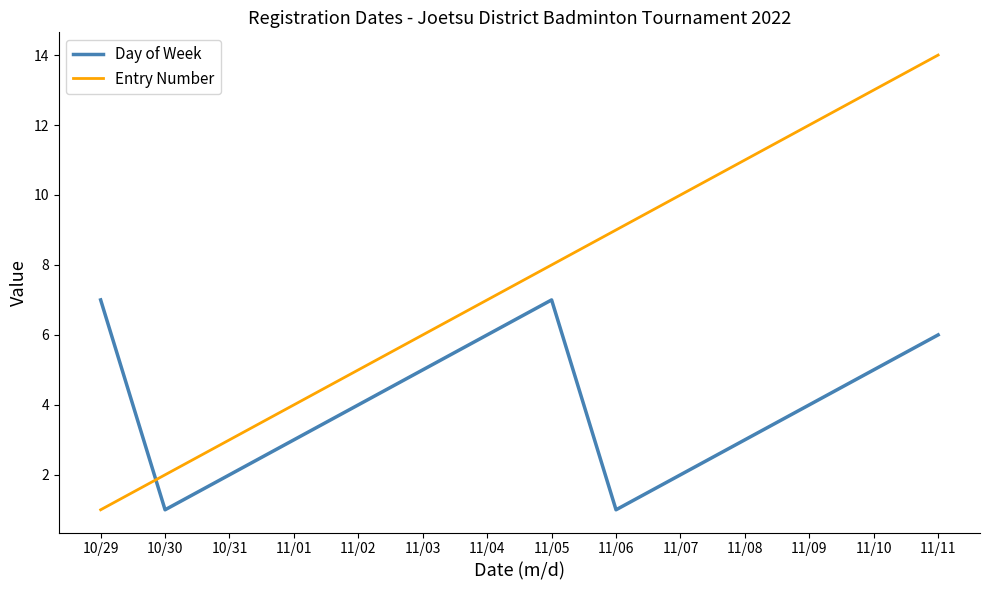

List the labels in order of Entry Number value, largest first.

11/11, 11/10, 11/09, 11/08, 11/07, 11/06, 11/05, 11/04, 11/03, 11/02, 11/01, 10/31, 10/30, 10/29